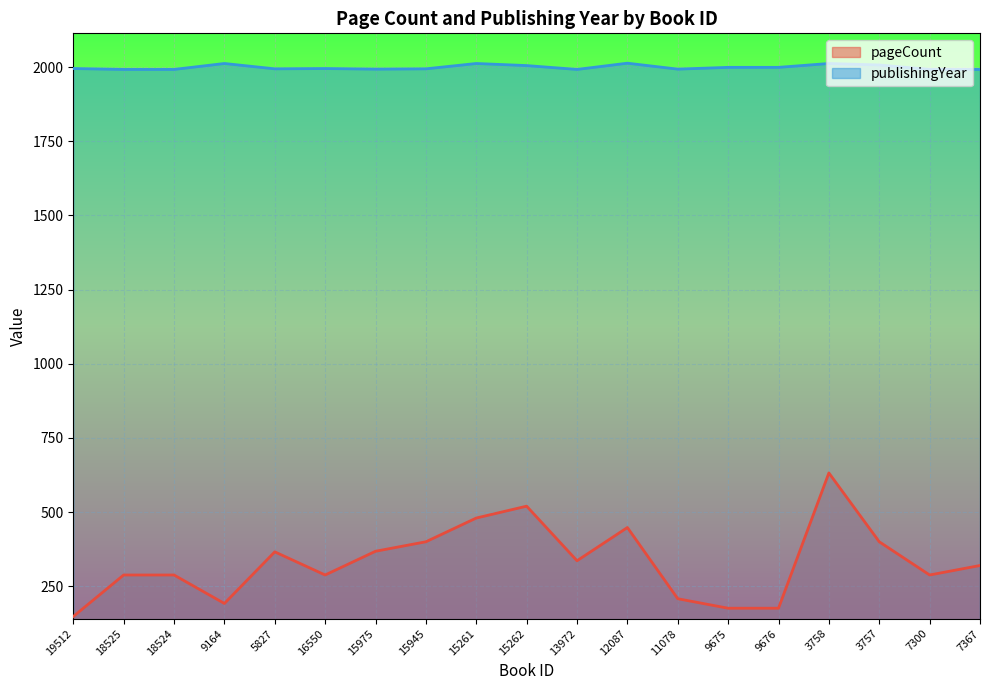

What is the average value of the pageCount series?

333